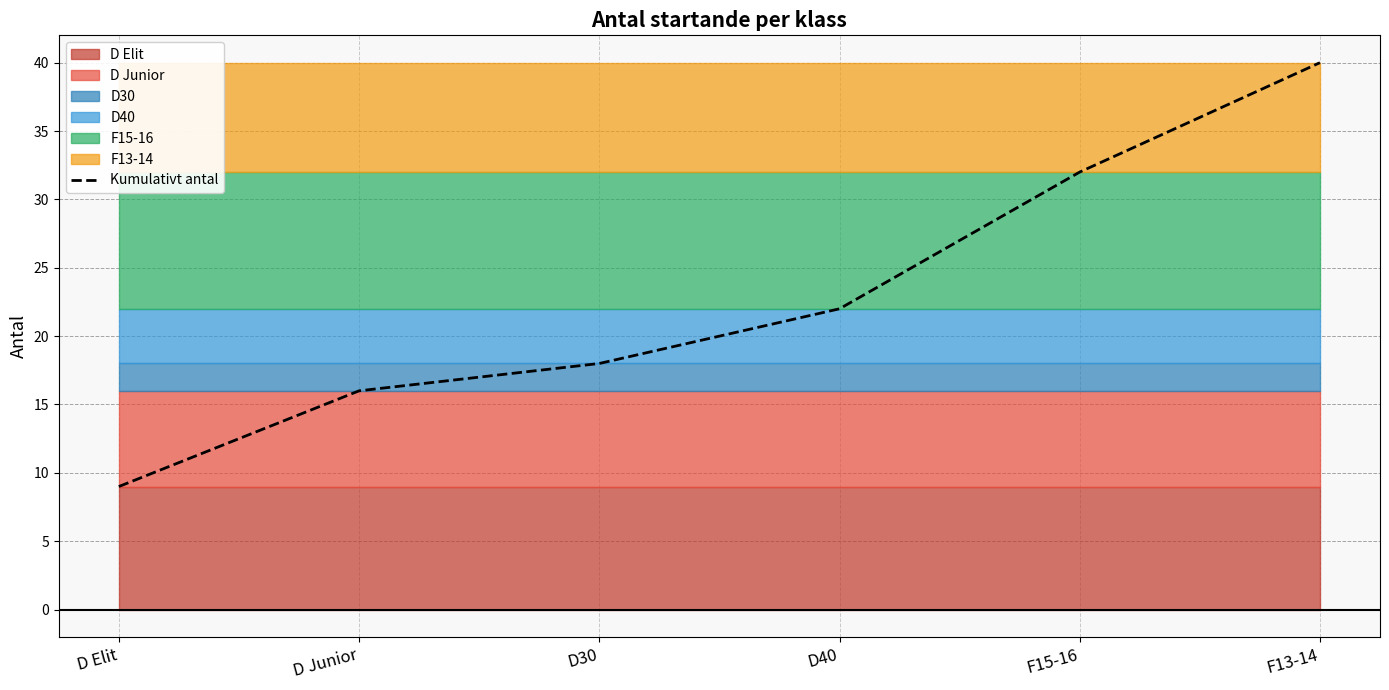

How many data points are less than 22?

3